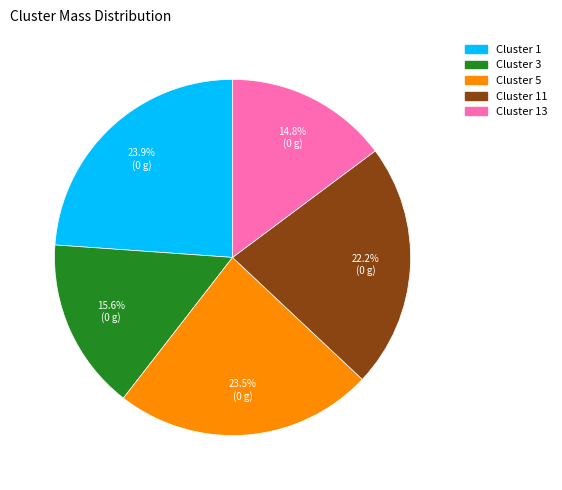

Does any single category account for the majority?

No